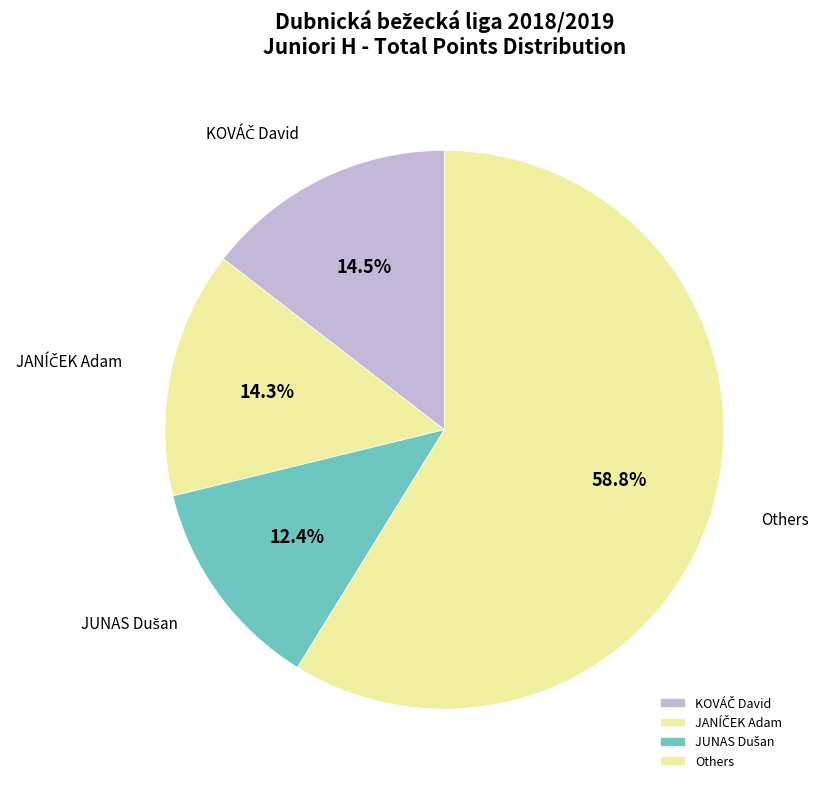

What is the largest slice in the pie chart?

Others